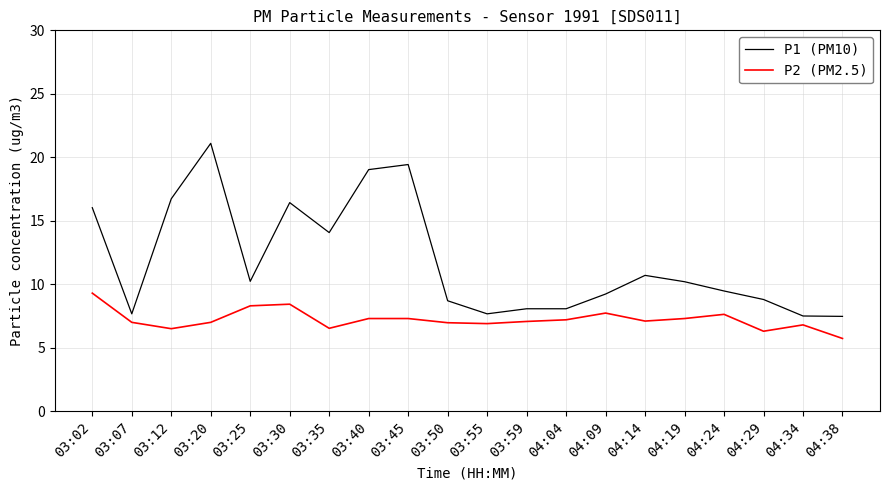

Which series has the widest spread of values?

P1 (PM10)